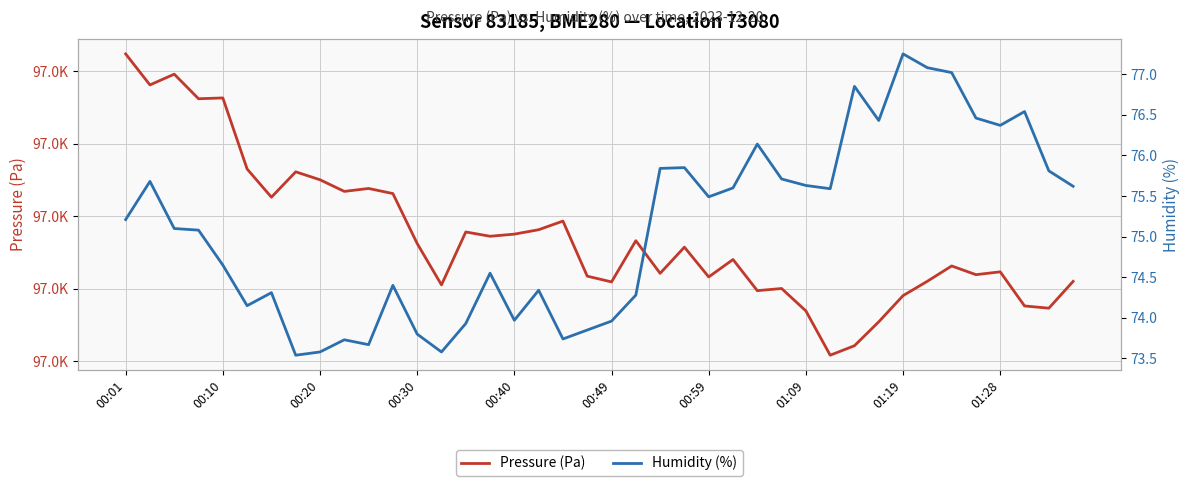

What is the spread (max minus min) of values at 01:09?

96898.3